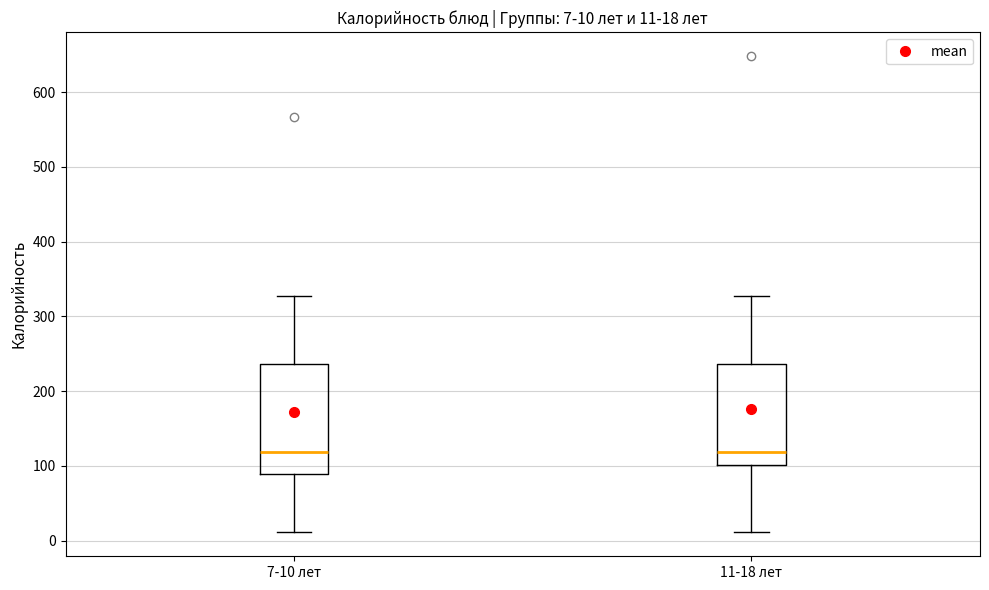

Comparing the boxes themselves (not the whiskers), which one is the tallest?

7-10 лет